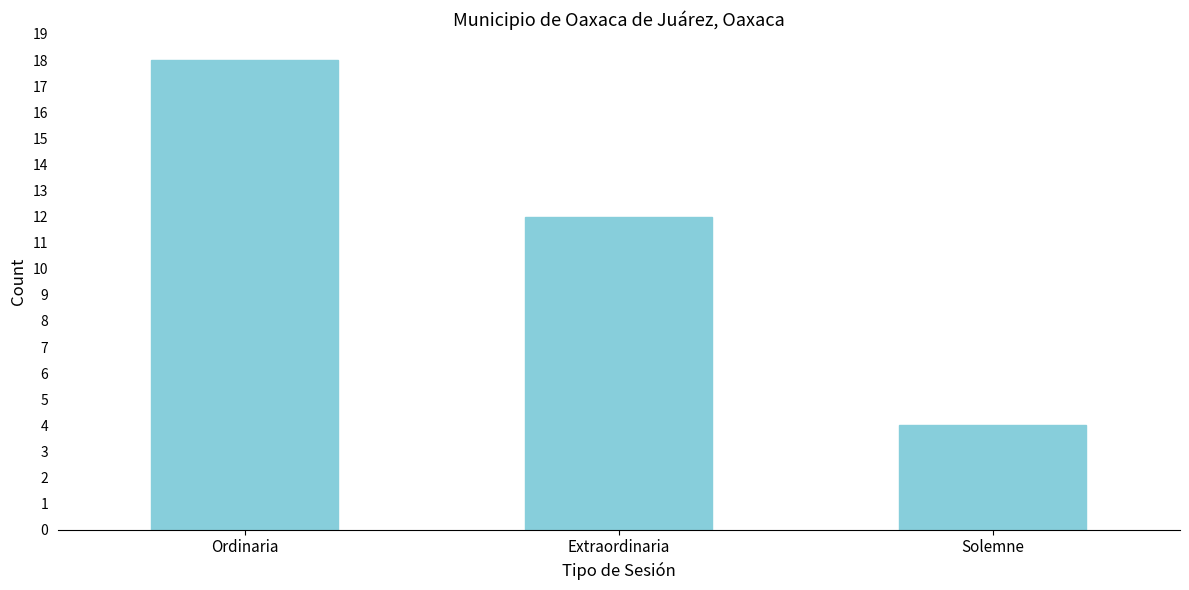

Reading left to right, list all the values displayed in this chart.

18	12	4